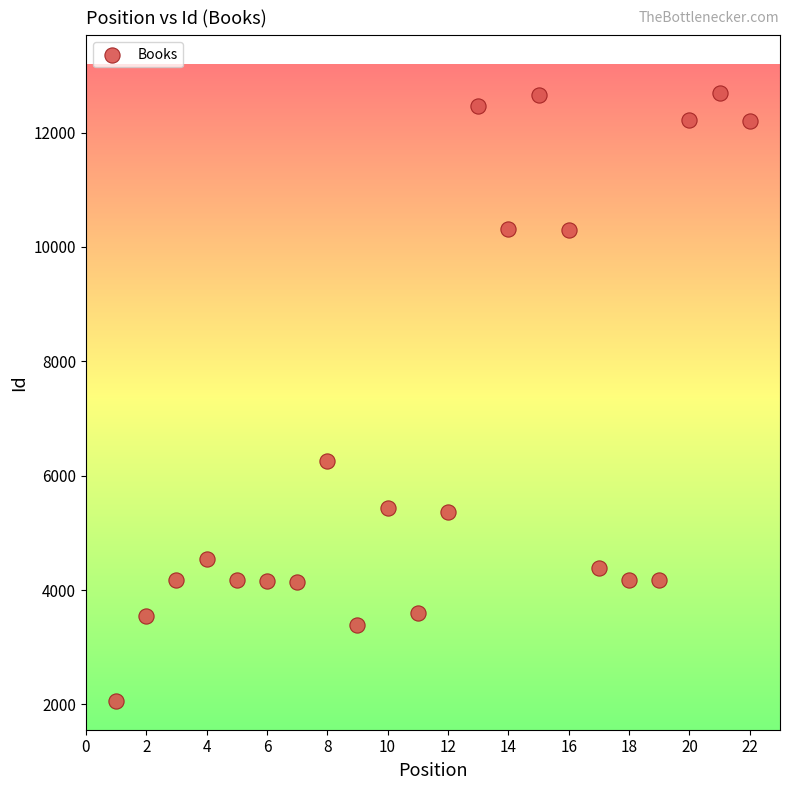

What Y value in the scatter plot is closest to 7379?

6261